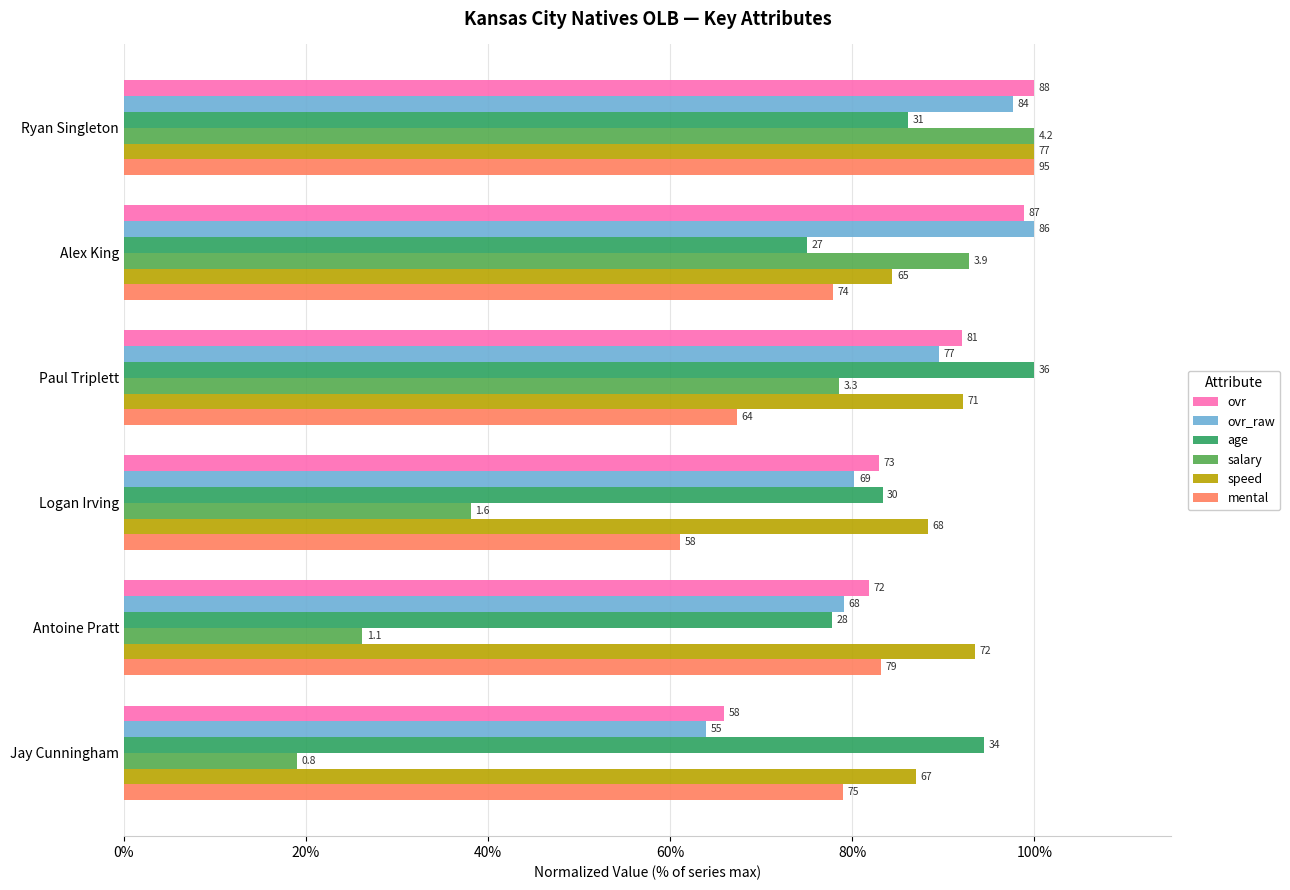

What are all the series names shown in the legend?

ovr, ovr_raw, age, salary, speed, mental